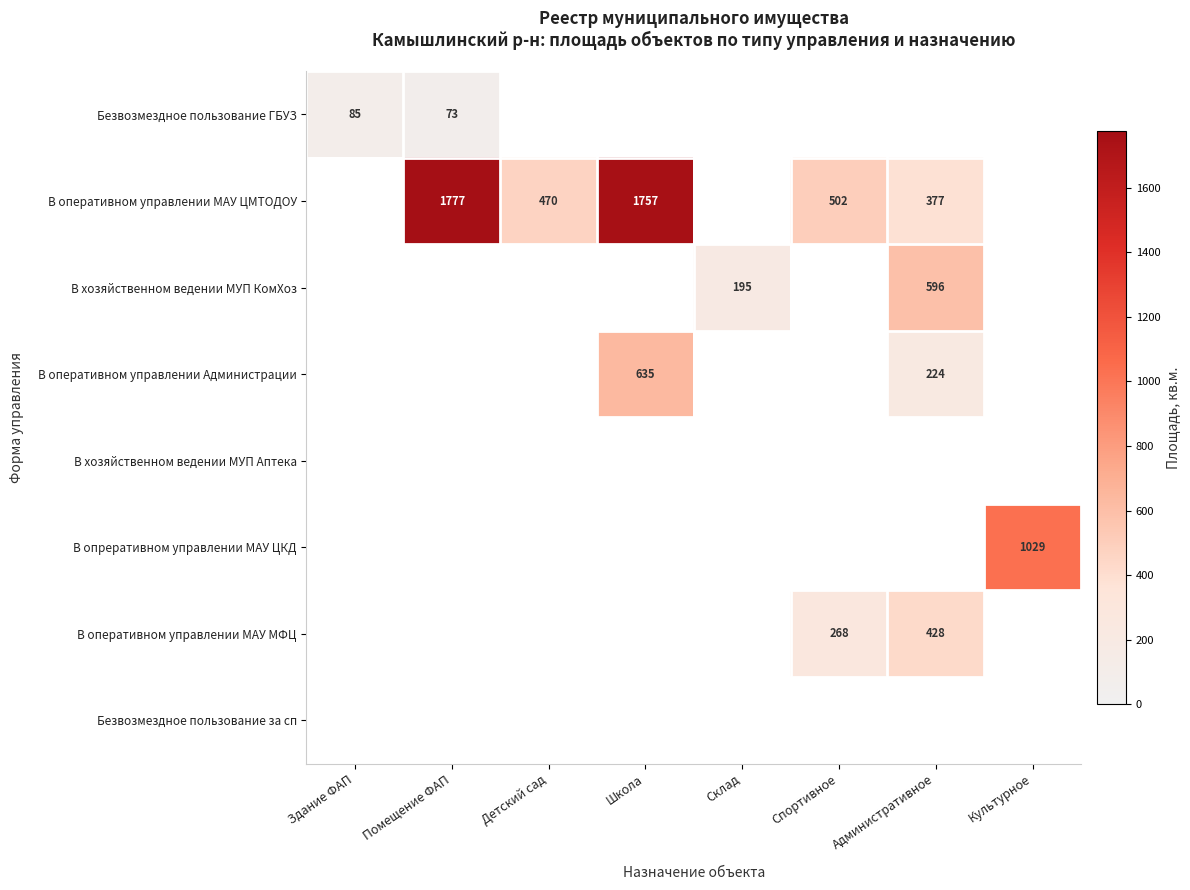

Rank the series at Детский сад from highest to lowest value.

В оперативном управлении МАУ ЦМТОДОУ, Безвозмездное пользование ГБУЗ, В хозяйственном ведении МУП КомХоз, В оперативном управлении Администрации, В хозяйственном ведении МУП Аптека, В опреративном управлении МАУ ЦКД, В оперативном управлении МАУ МФЦ, Безвозмездное пользование за сп